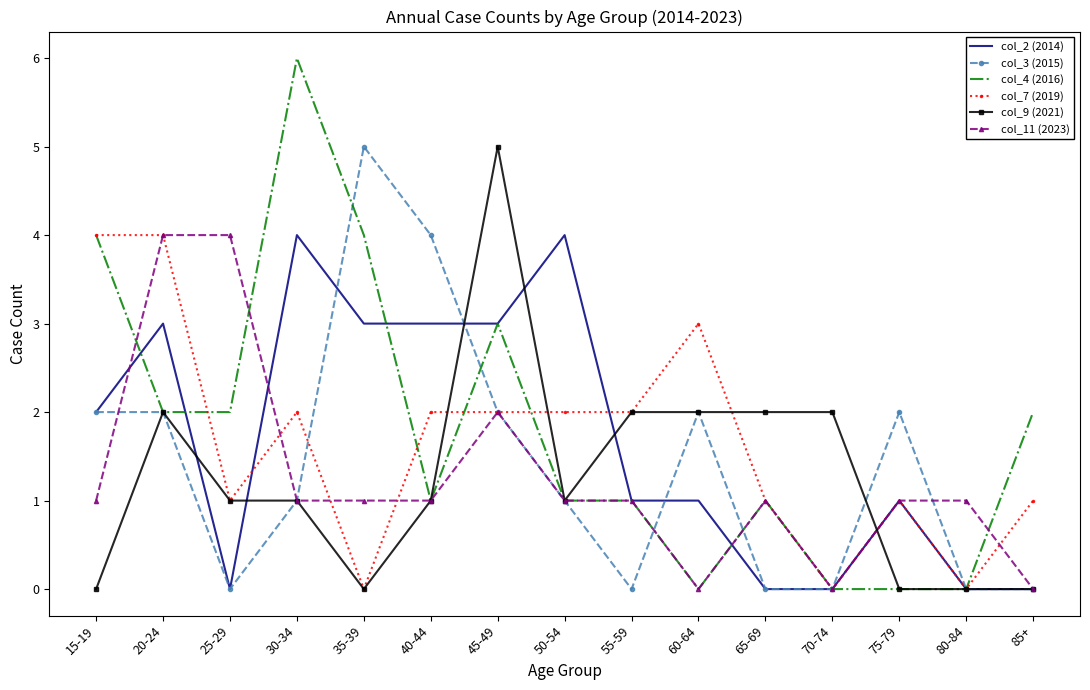

Reading right to left, list all the values displayed in this chart.

col_2 (2014): 85+=0	80-84=0	75-79=1	70-74=0	65-69=0	60-64=1	55-59=1	50-54=4	45-49=3	40-44=3	35-39=3	30-34=4	25-29=0	20-24=3	15-19=2
col_3 (2015): 85+=0	80-84=0	75-79=2	70-74=0	65-69=0	60-64=2	55-59=0	50-54=1	45-49=2	40-44=4	35-39=5	30-34=1	25-29=0	20-24=2	15-19=2
col_4 (2016): 85+=2	80-84=0	75-79=0	70-74=0	65-69=1	60-64=0	55-59=1	50-54=1	45-49=3	40-44=1	35-39=4	30-34=6	25-29=2	20-24=2	15-19=4
col_7 (2019): 85+=1	80-84=0	75-79=1	70-74=0	65-69=1	60-64=3	55-59=2	50-54=2	45-49=2	40-44=2	35-39=0	30-34=2	25-29=1	20-24=4	15-19=4
col_9 (2021): 85+=0	80-84=0	75-79=0	70-74=2	65-69=2	60-64=2	55-59=2	50-54=1	45-49=5	40-44=1	35-39=0	30-34=1	25-29=1	20-24=2	15-19=0
col_11 (2023): 85+=0	80-84=1	75-79=1	70-74=0	65-69=1	60-64=0	55-59=1	50-54=1	45-49=2	40-44=1	35-39=1	30-34=1	25-29=4	20-24=4	15-19=1